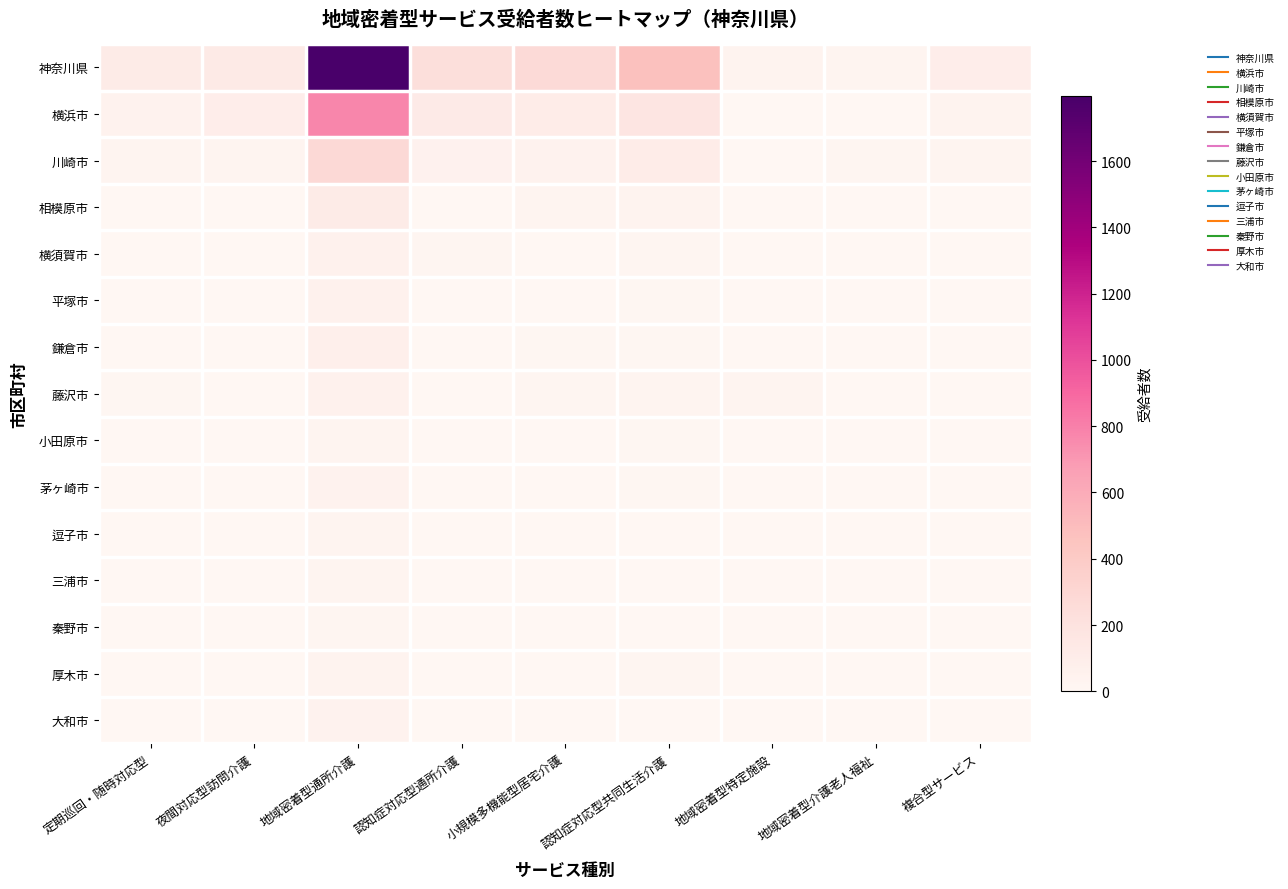

At which category is the sum across all series the highest?

地域密着型通所介護